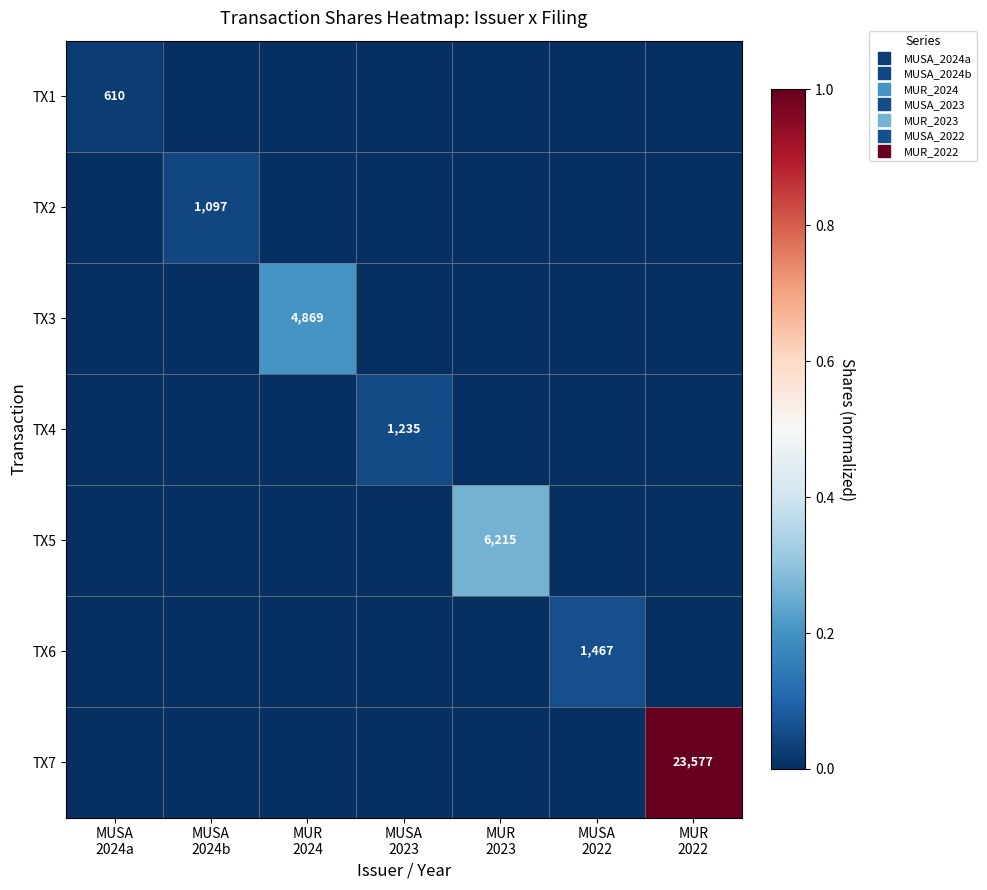

Rank the series at MUSA 2022 from lowest to highest value.

TX1, TX2, TX3, TX4, TX5, TX7, TX6